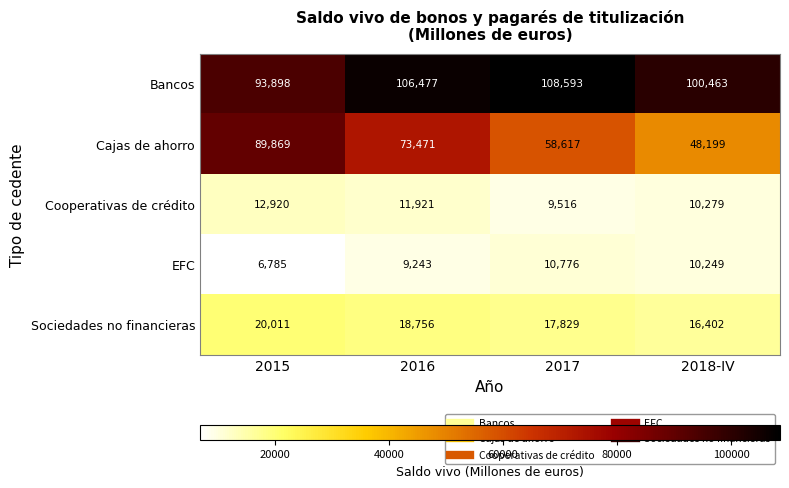

The value of Sociedades no financieras at 2015 is 33693. True or false?

False